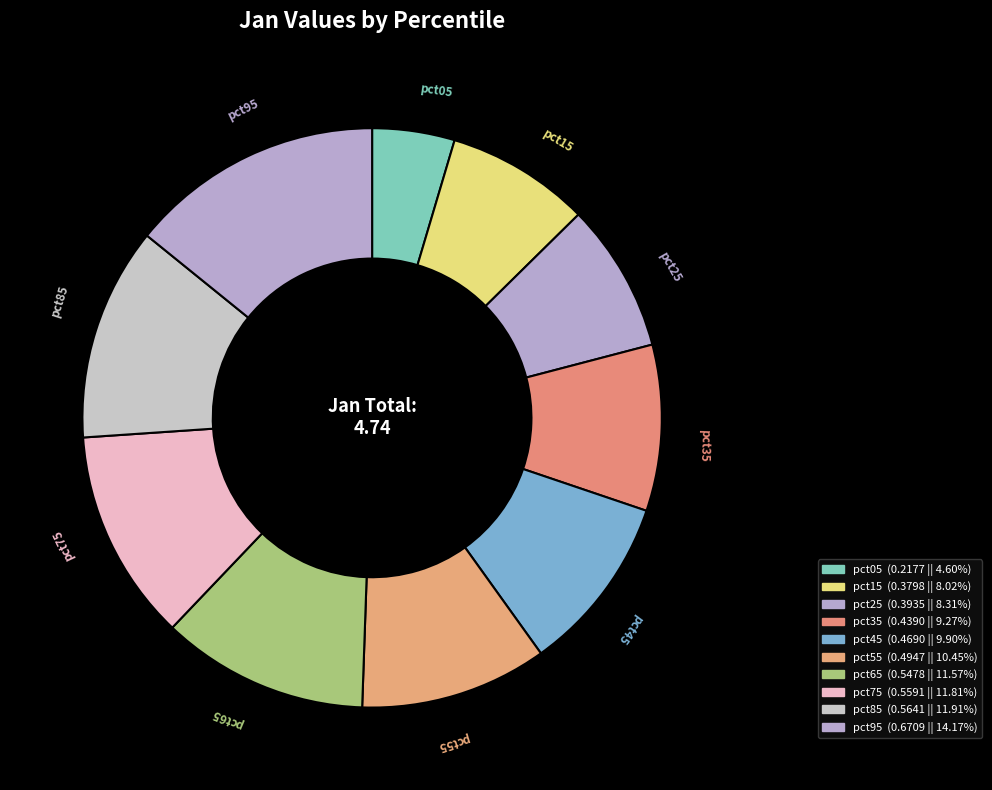

Do pct45 and pct55 together represent more than half of the pie?

No